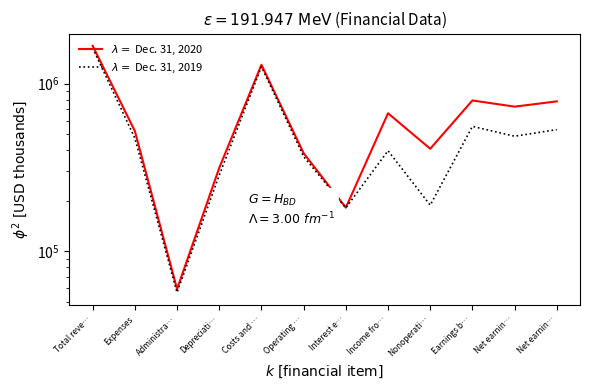

Between Administra… and Interest e…, which is larger?

Interest e…